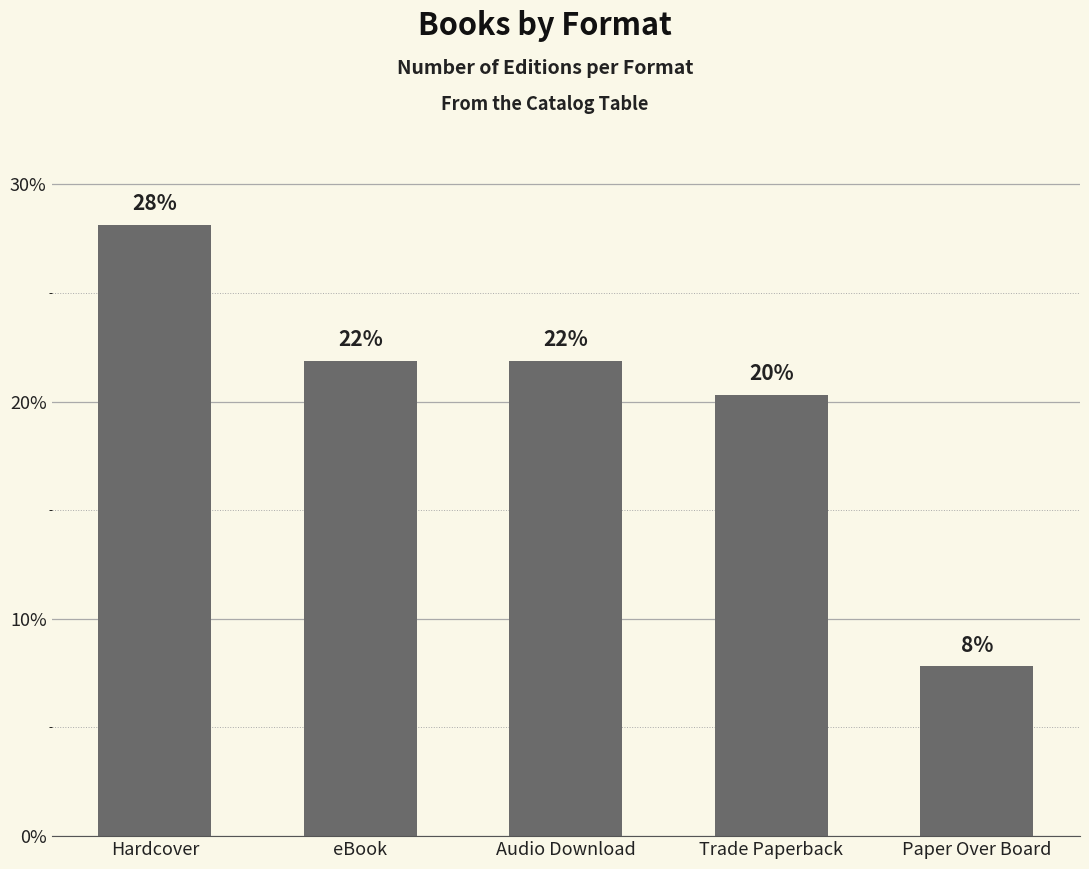

What is the minimum value shown in the chart?

7.8